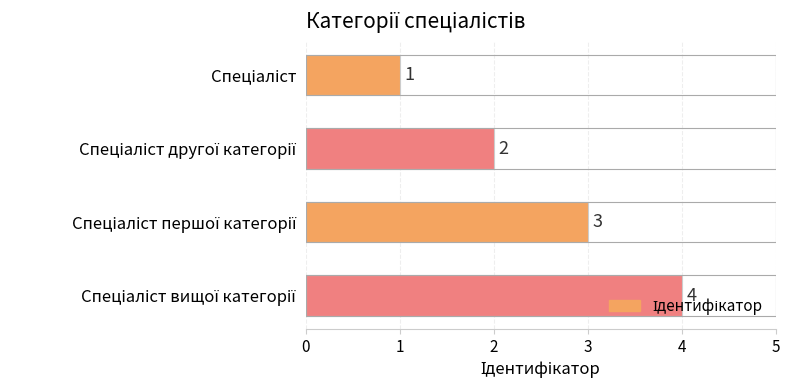

What is the greatest value displayed?

4